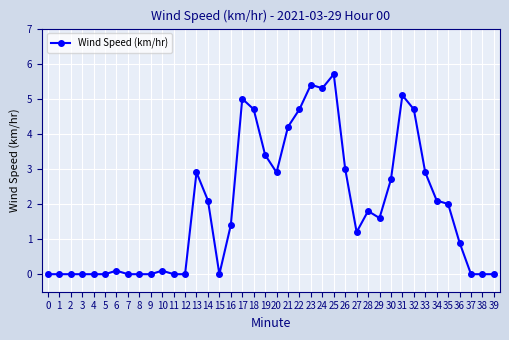

Is this an area chart (filled region under the line)?

No